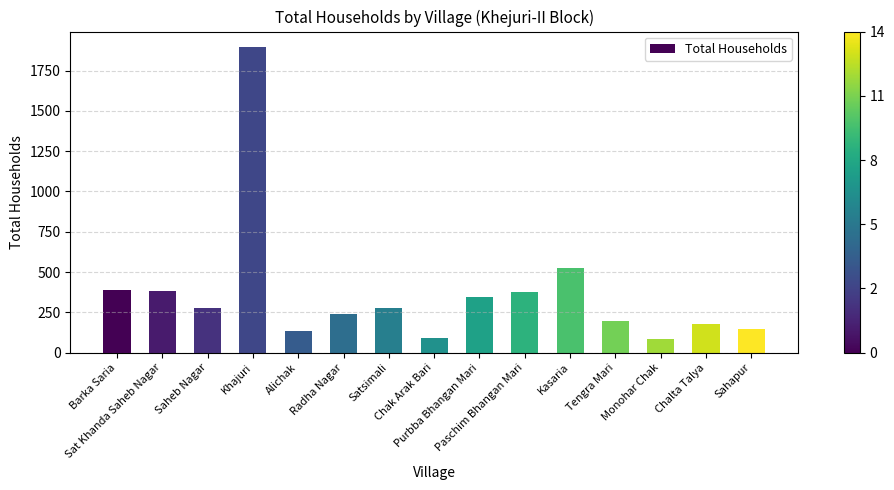

What is the label of the 1st bar from the left?

Barka Saria